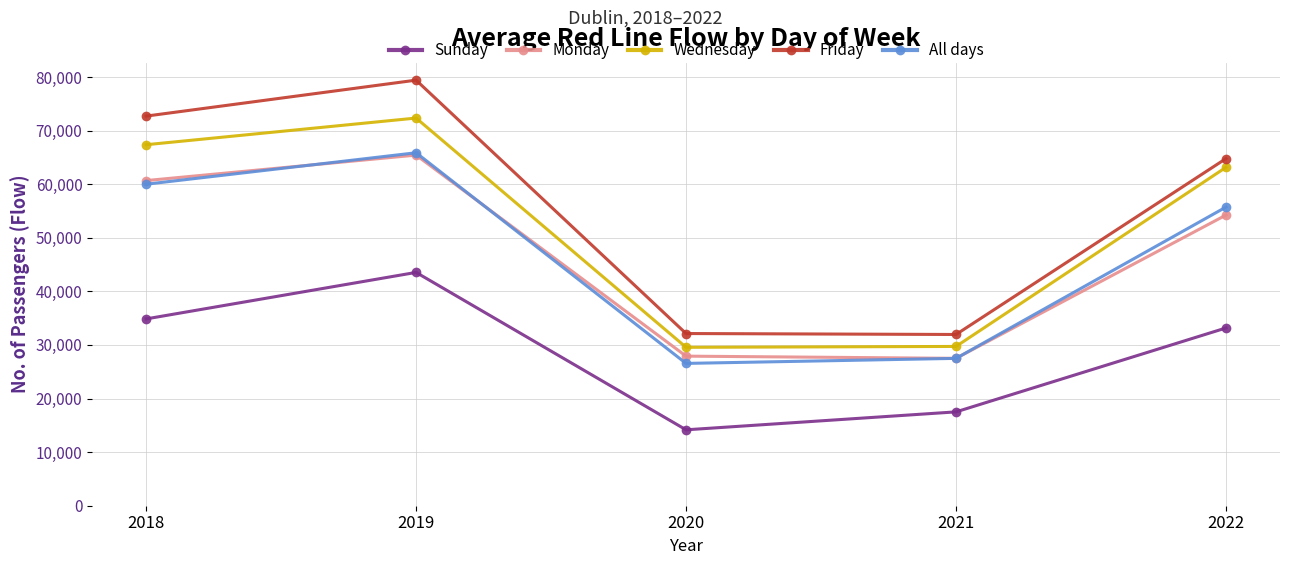

What are all the series names shown in the legend?

Sunday, Monday, Wednesday, Friday, All days